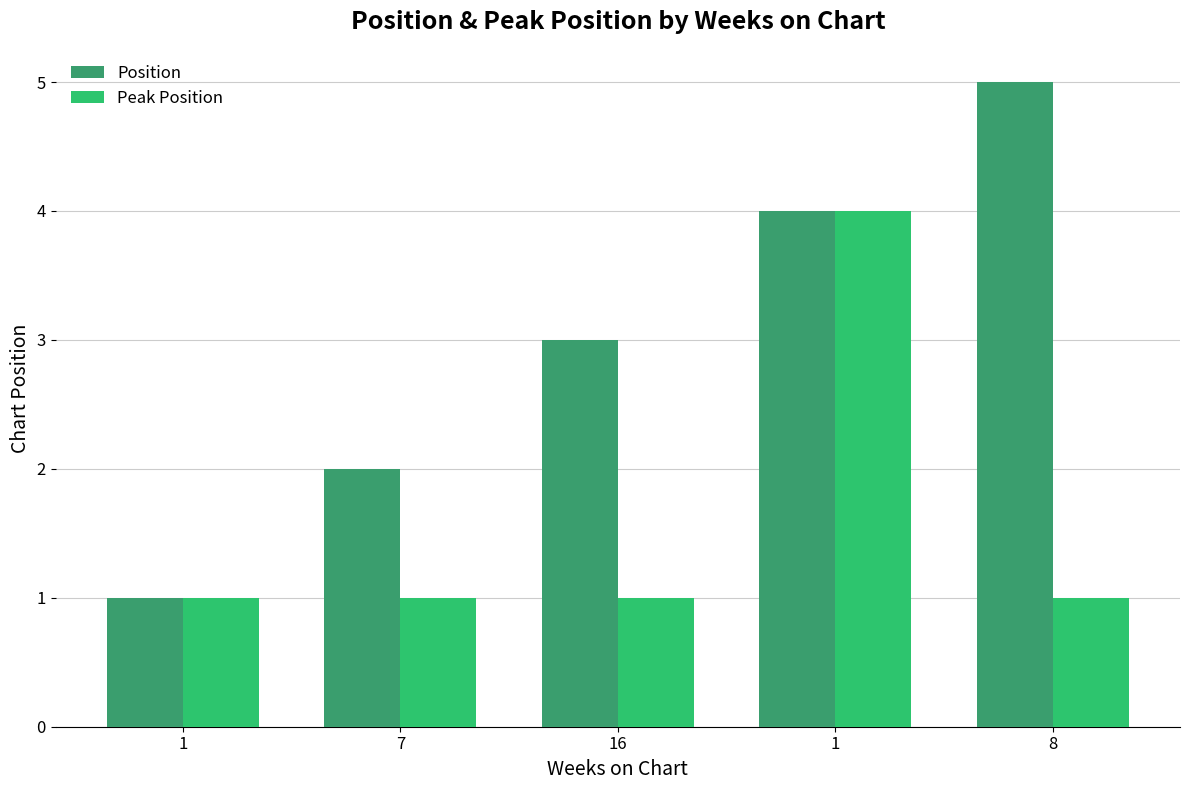

The value of Position at 16 is 1. True or false?

False